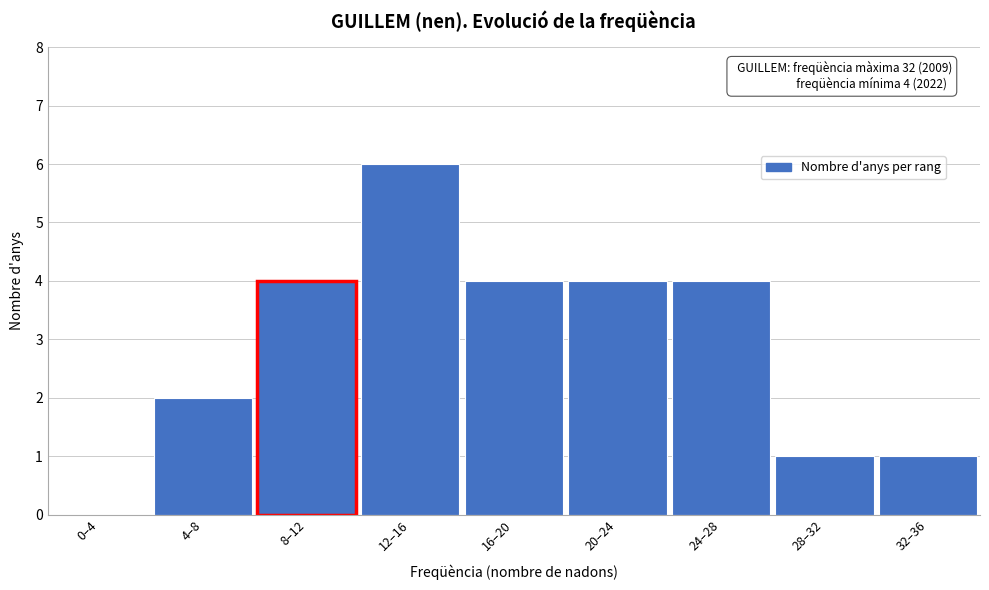

Reading left to right, extract all data points from this chart.

0–4=0	4–8=2	8–12=4	12–16=6	16–20=4	20–24=4	24–28=4	28–32=1	32–36=1